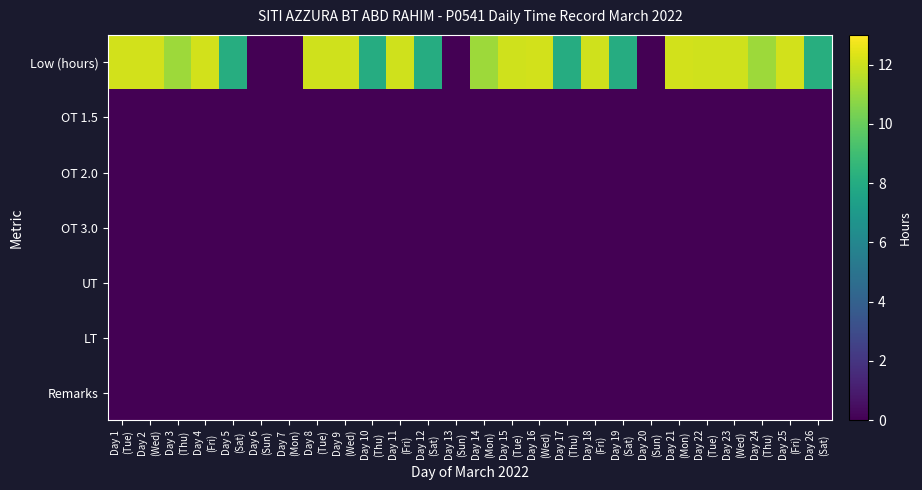

Reading right to left, list all the values displayed in this chart.

Low (hours): Day 26
(Sat)=8.1	Day 25
(Fri)=12.1	Day 24
(Thu)=11.1	Day 23
(Wed)=12.1	Day 22
(Tue)=12.1	Day 21
(Mon)=12.1	Day 20
(Sun)=0.0	Day 19
(Sat)=8.1	Day 18
(Fri)=12.1	Day 17
(Thu)=8.1	Day 16
(Wed)=12.1	Day 15
(Tue)=12.1	Day 14
(Mon)=11.1	Day 13
(Sun)=0.0	Day 12
(Sat)=8.1	Day 11
(Fri)=12.1	Day 10
(Thu)=8.1	Day 9
(Wed)=12.1	Day 8
(Tue)=12.1	Day 7
(Mon)=0.0	Day 6
(Sun)=0.0	Day 5
(Sat)=8.1	Day 4
(Fri)=12.1	Day 3
(Thu)=11.1	Day 2
(Wed)=12.1	Day 1
(Tue)=12.1
OT 1.5: Day 26
(Sat)=0.0	Day 25
(Fri)=0.0	Day 24
(Thu)=0.0	Day 23
(Wed)=0.0	Day 22
(Tue)=0.0	Day 21
(Mon)=0.0	Day 20
(Sun)=0.0	Day 19
(Sat)=0.0	Day 18
(Fri)=0.0	Day 17
(Thu)=0.0	Day 16
(Wed)=0.0	Day 15
(Tue)=0.0	Day 14
(Mon)=0.0	Day 13
(Sun)=0.0	Day 12
(Sat)=0.0	Day 11
(Fri)=0.0	Day 10
(Thu)=0.0	Day 9
(Wed)=0.0	Day 8
(Tue)=0.0	Day 7
(Mon)=0.0	Day 6
(Sun)=0.0	Day 5
(Sat)=0.0	Day 4
(Fri)=0.0	Day 3
(Thu)=0.0	Day 2
(Wed)=0.0	Day 1
(Tue)=0.0
OT 2.0: Day 26
(Sat)=0.0	Day 25
(Fri)=0.0	Day 24
(Thu)=0.0	Day 23
(Wed)=0.0	Day 22
(Tue)=0.0	Day 21
(Mon)=0.0	Day 20
(Sun)=0.0	Day 19
(Sat)=0.0	Day 18
(Fri)=0.0	Day 17
(Thu)=0.0	Day 16
(Wed)=0.0	Day 15
(Tue)=0.0	Day 14
(Mon)=0.0	Day 13
(Sun)=0.0	Day 12
(Sat)=0.0	Day 11
(Fri)=0.0	Day 10
(Thu)=0.0	Day 9
(Wed)=0.0	Day 8
(Tue)=0.0	Day 7
(Mon)=0.0	Day 6
(Sun)=0.0	Day 5
(Sat)=0.0	Day 4
(Fri)=0.0	Day 3
(Thu)=0.0	Day 2
(Wed)=0.0	Day 1
(Tue)=0.0
OT 3.0: Day 26
(Sat)=0.0	Day 25
(Fri)=0.0	Day 24
(Thu)=0.0	Day 23
(Wed)=0.0	Day 22
(Tue)=0.0	Day 21
(Mon)=0.0	Day 20
(Sun)=0.0	Day 19
(Sat)=0.0	Day 18
(Fri)=0.0	Day 17
(Thu)=0.0	Day 16
(Wed)=0.0	Day 15
(Tue)=0.0	Day 14
(Mon)=0.0	Day 13
(Sun)=0.0	Day 12
(Sat)=0.0	Day 11
(Fri)=0.0	Day 10
(Thu)=0.0	Day 9
(Wed)=0.0	Day 8
(Tue)=0.0	Day 7
(Mon)=0.0	Day 6
(Sun)=0.0	Day 5
(Sat)=0.0	Day 4
(Fri)=0.0	Day 3
(Thu)=0.0	Day 2
(Wed)=0.0	Day 1
(Tue)=0.0
UT: Day 26
(Sat)=0.0	Day 25
(Fri)=0.0	Day 24
(Thu)=0.0	Day 23
(Wed)=0.0	Day 22
(Tue)=0.0	Day 21
(Mon)=0.0	Day 20
(Sun)=0.0	Day 19
(Sat)=0.0	Day 18
(Fri)=0.0	Day 17
(Thu)=0.0	Day 16
(Wed)=0.0	Day 15
(Tue)=0.0	Day 14
(Mon)=0.0	Day 13
(Sun)=0.0	Day 12
(Sat)=0.0	Day 11
(Fri)=0.0	Day 10
(Thu)=0.0	Day 9
(Wed)=0.0	Day 8
(Tue)=0.0	Day 7
(Mon)=0.0	Day 6
(Sun)=0.0	Day 5
(Sat)=0.0	Day 4
(Fri)=0.0	Day 3
(Thu)=0.0	Day 2
(Wed)=0.0	Day 1
(Tue)=0.0
LT: Day 26
(Sat)=0.0	Day 25
(Fri)=0.0	Day 24
(Thu)=0.0	Day 23
(Wed)=0.0	Day 22
(Tue)=0.0	Day 21
(Mon)=0.0	Day 20
(Sun)=0.0	Day 19
(Sat)=0.0	Day 18
(Fri)=0.0	Day 17
(Thu)=0.0	Day 16
(Wed)=0.0	Day 15
(Tue)=0.0	Day 14
(Mon)=0.0	Day 13
(Sun)=0.0	Day 12
(Sat)=0.0	Day 11
(Fri)=0.0	Day 10
(Thu)=0.0	Day 9
(Wed)=0.0	Day 8
(Tue)=0.0	Day 7
(Mon)=0.0	Day 6
(Sun)=0.0	Day 5
(Sat)=0.0	Day 4
(Fri)=0.0	Day 3
(Thu)=0.0	Day 2
(Wed)=0.0	Day 1
(Tue)=0.0
Remarks: Day 26
(Sat)=0.0	Day 25
(Fri)=0.0	Day 24
(Thu)=0.0	Day 23
(Wed)=0.0	Day 22
(Tue)=0.0	Day 21
(Mon)=0.0	Day 20
(Sun)=0.0	Day 19
(Sat)=0.0	Day 18
(Fri)=0.0	Day 17
(Thu)=0.0	Day 16
(Wed)=0.0	Day 15
(Tue)=0.0	Day 14
(Mon)=0.0	Day 13
(Sun)=0.0	Day 12
(Sat)=0.0	Day 11
(Fri)=0.0	Day 10
(Thu)=0.0	Day 9
(Wed)=0.0	Day 8
(Tue)=0.0	Day 7
(Mon)=0.0	Day 6
(Sun)=0.0	Day 5
(Sat)=0.0	Day 4
(Fri)=0.0	Day 3
(Thu)=0.0	Day 2
(Wed)=0.0	Day 1
(Tue)=0.0